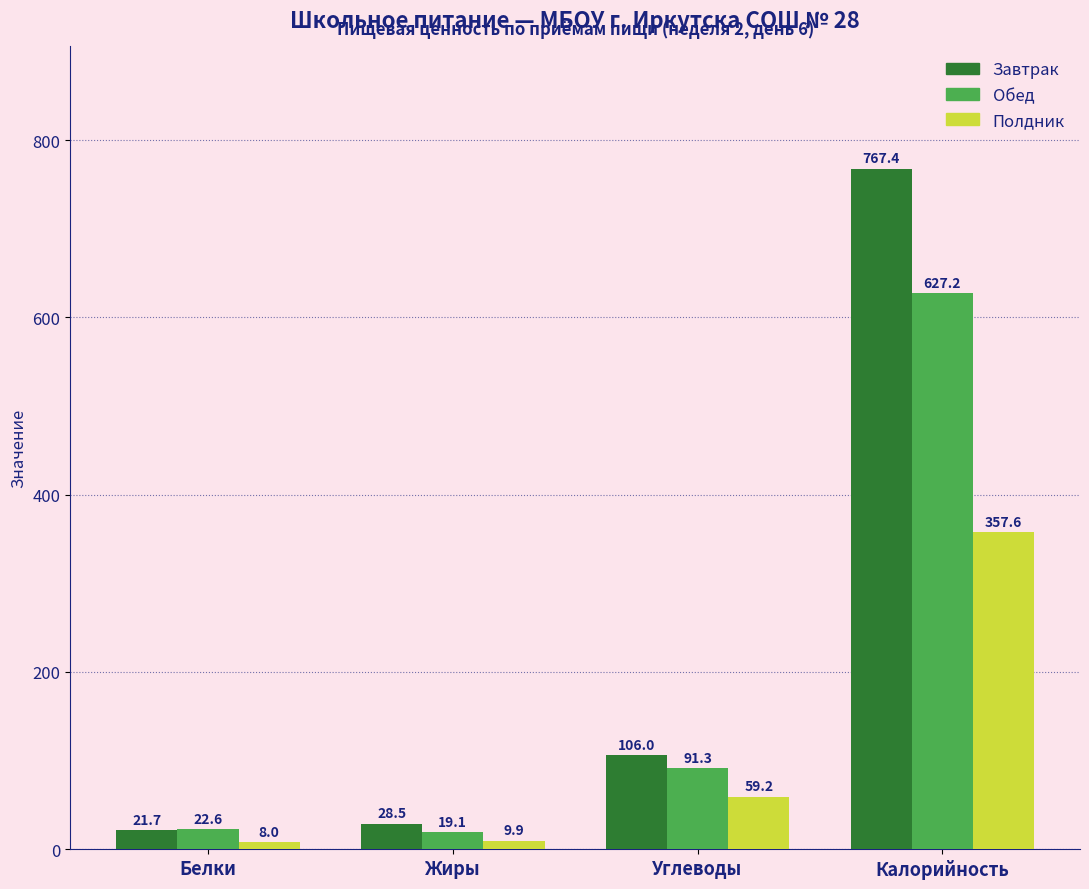

What is the maximum value shown in the chart?

767.4